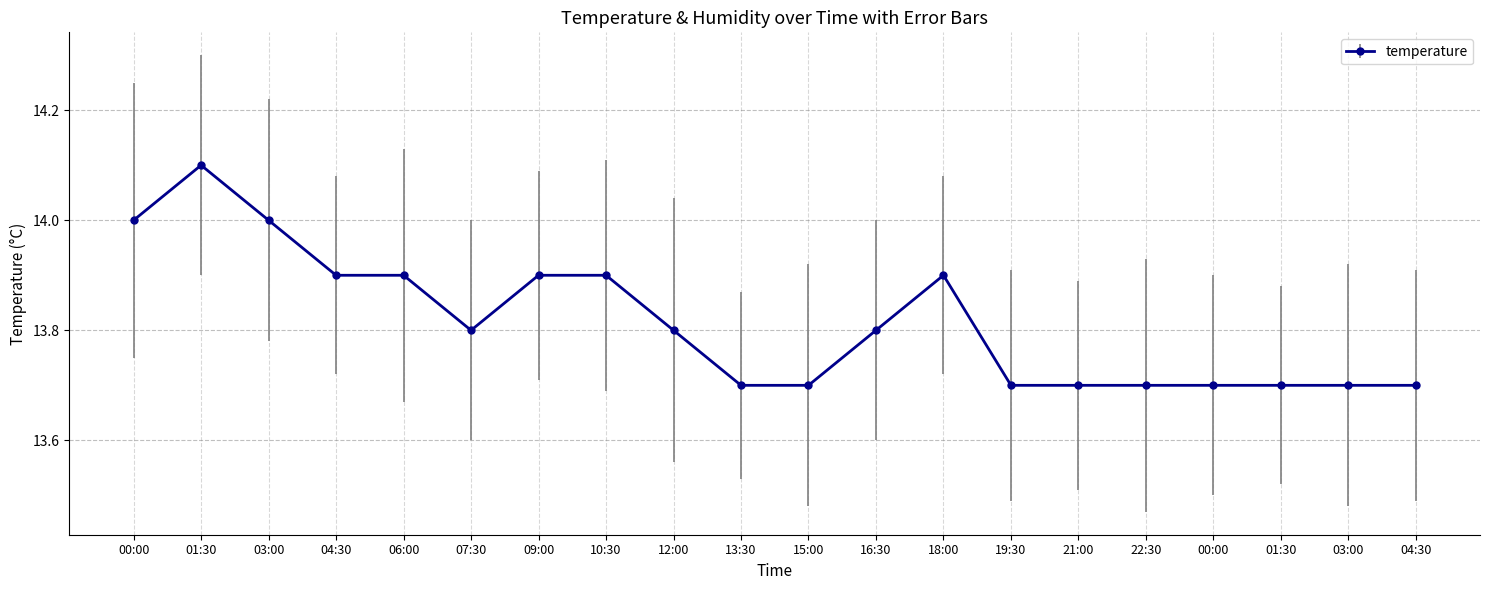

What is the smallest value displayed?

13.7